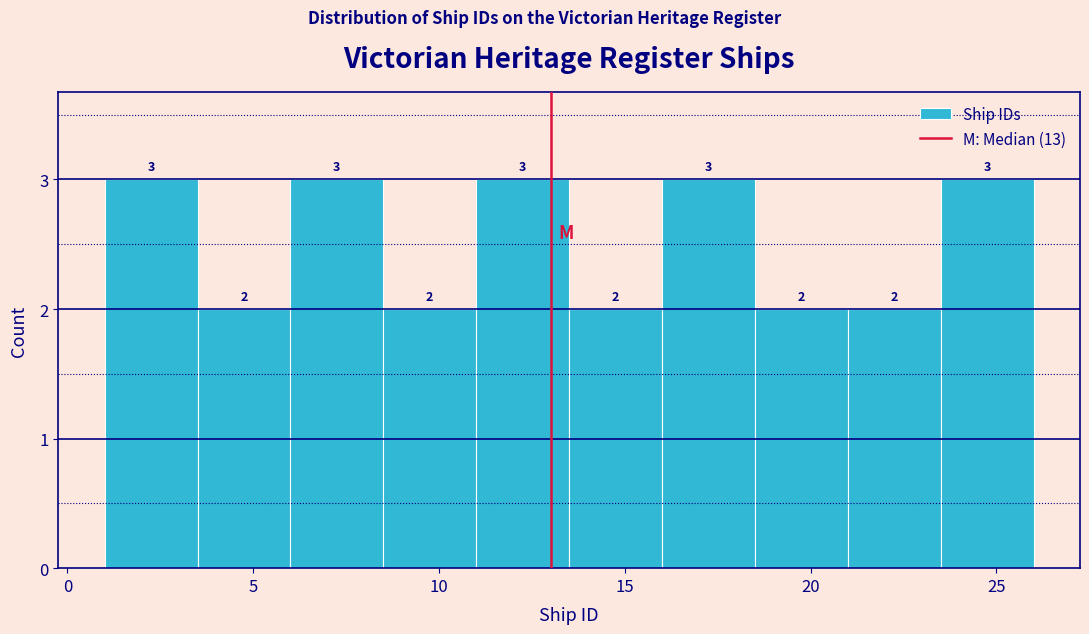

What is the height of the bar covering 1.0 to 3.5 on the x-axis?

3